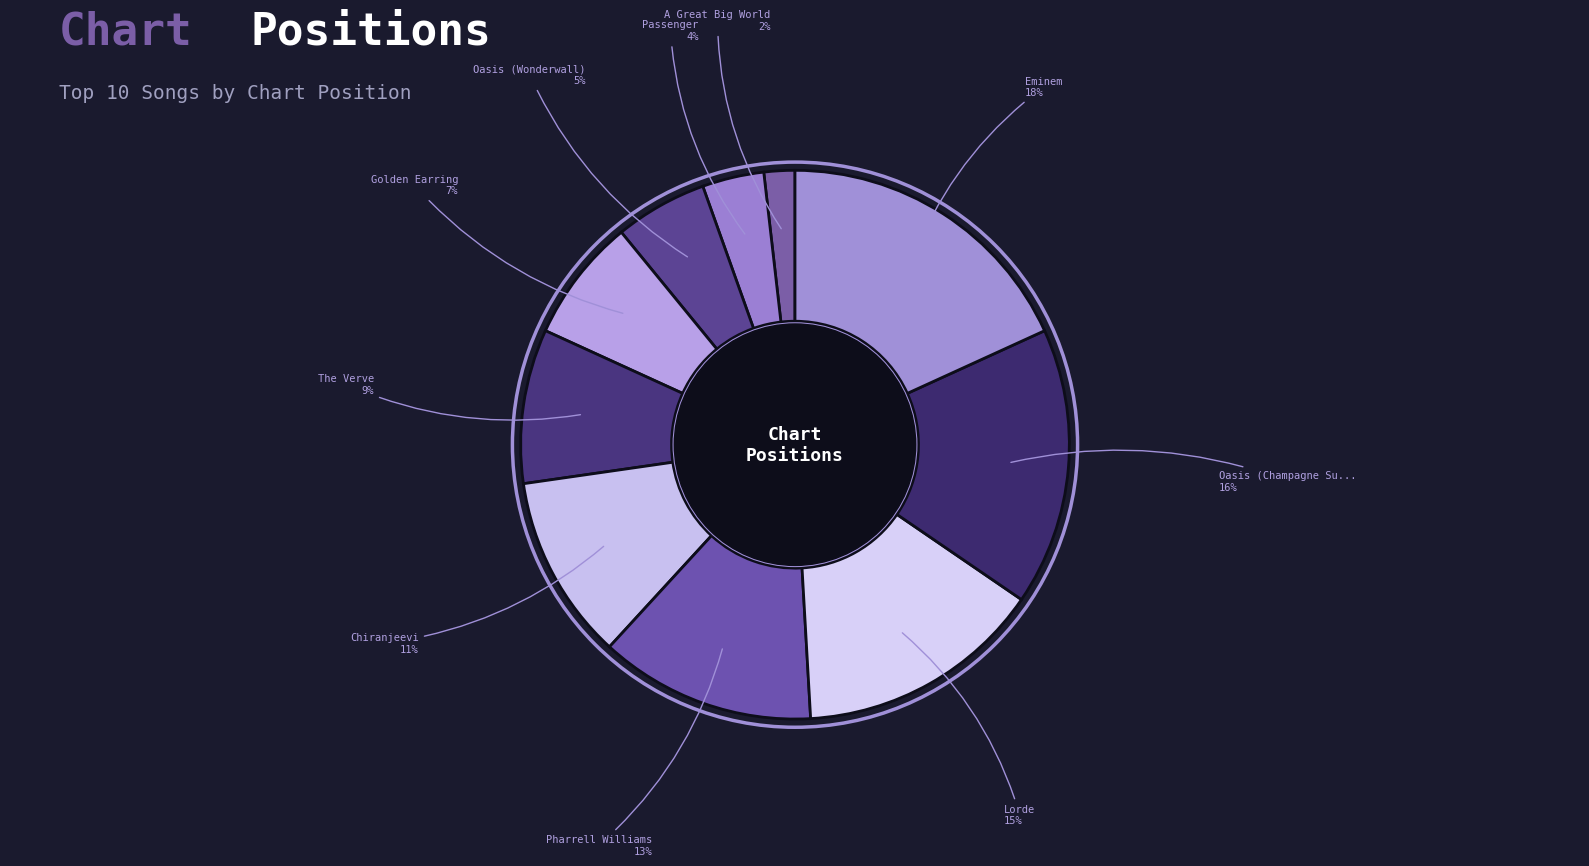

Which slice is the largest?

Eminem